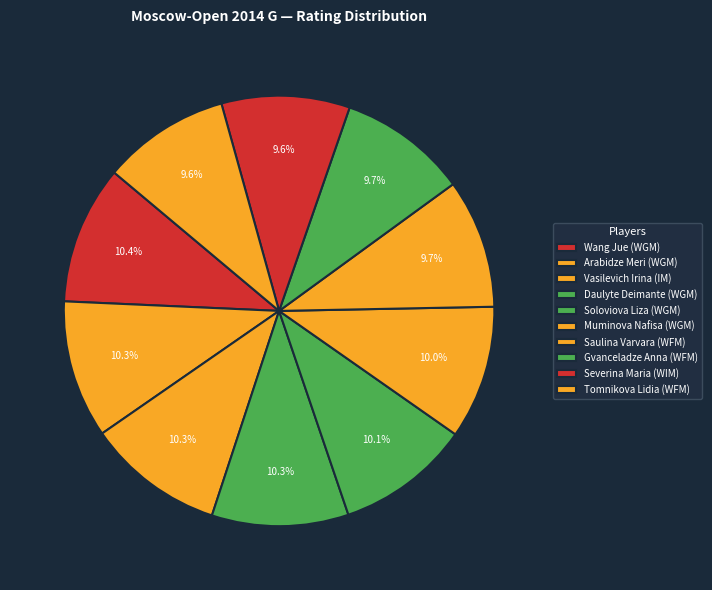

What percentage is NOT represented by Muminova Nafisa (WGM)?

90.0%